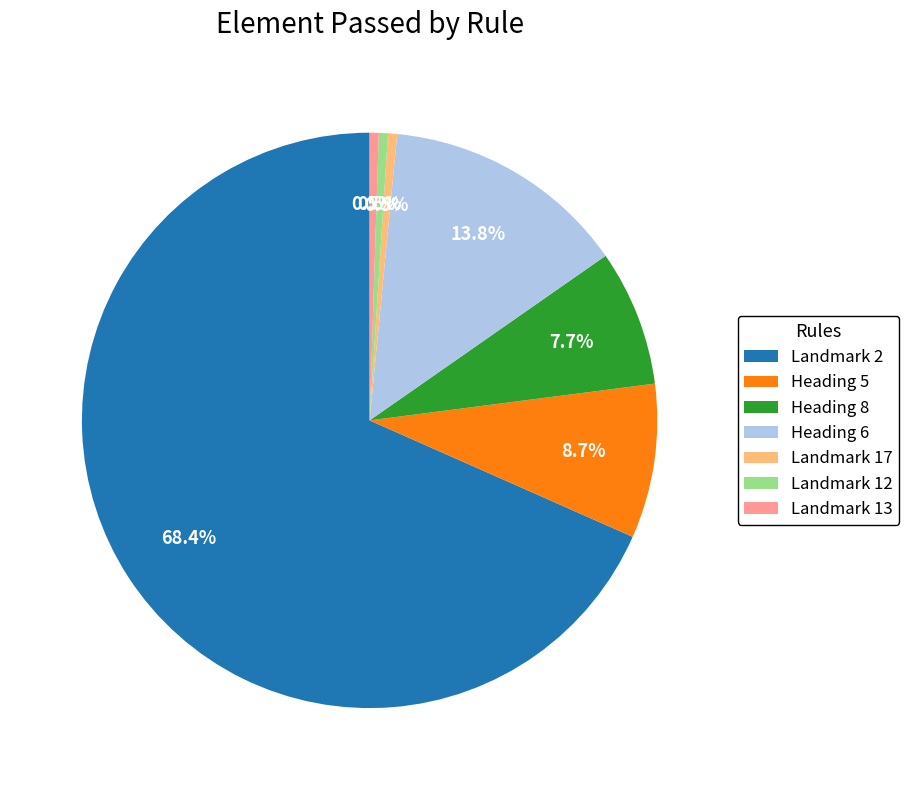

Which slice represents more than half of the pie?

Landmark 2